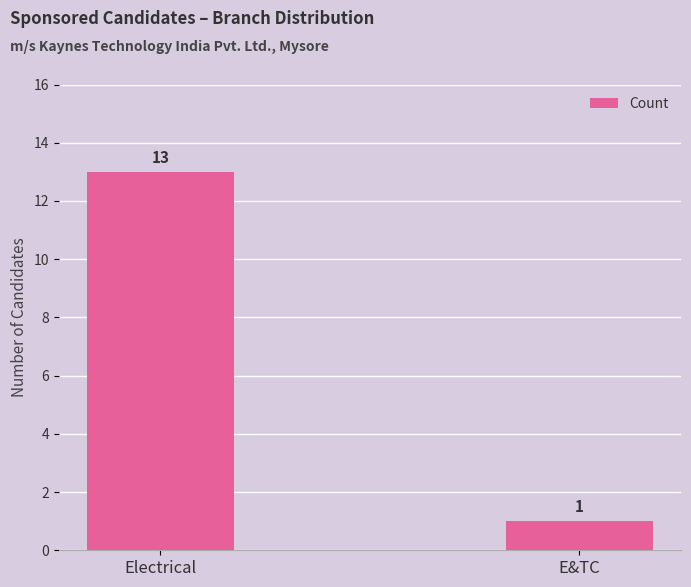

The chart shows a value of 22 at Electrical. True or false?

False